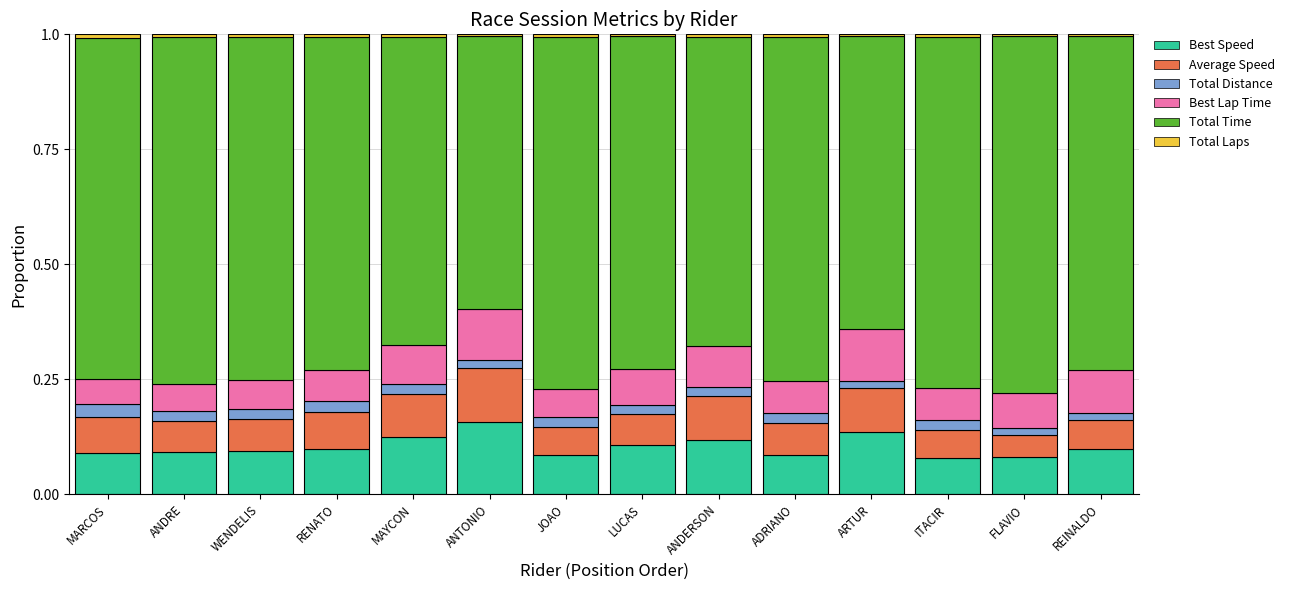

Does the chart contain stacked bars?

Yes